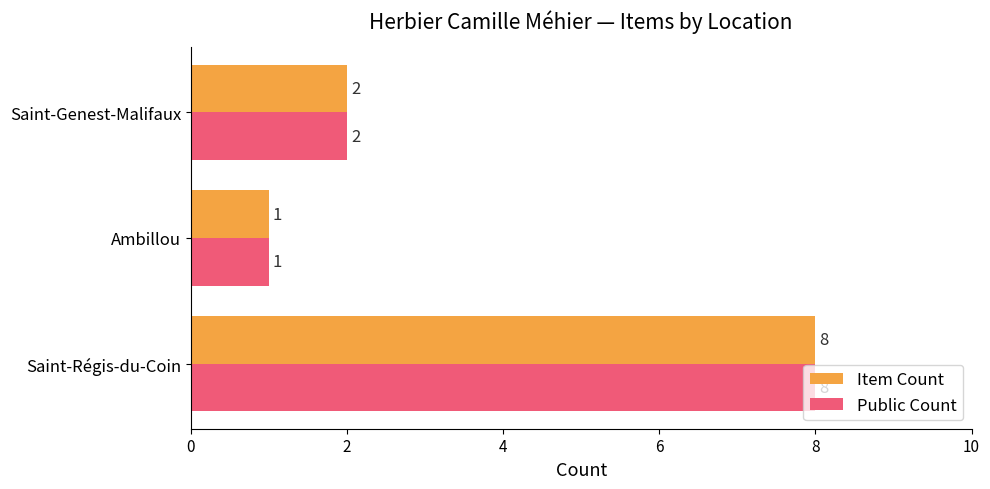

What is the lowest value of the Public Count series?

1